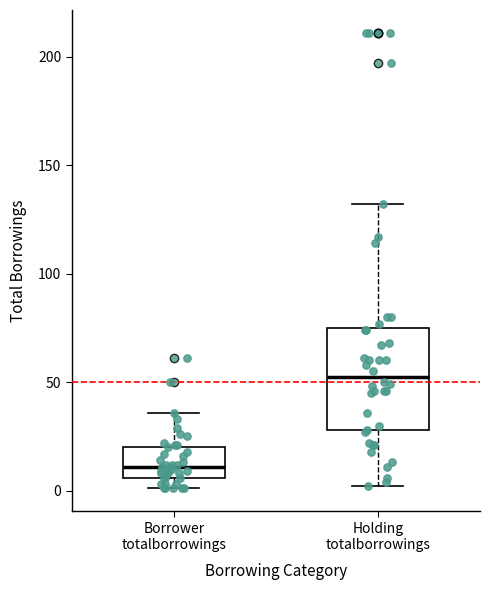

Reading left to right, transcribe this box plot: for each box, give where its median line is, the range the box spans, and where its two whiskers end, as read against the y-axis. The values are not printed on the chart, so give them approximately, as read against the axis.

Borrower totalborrowings: median 10, box 5 to 20, whiskers 0 to 35
Holding totalborrowings: median 55, box 30 to 75, whiskers 0 to 130